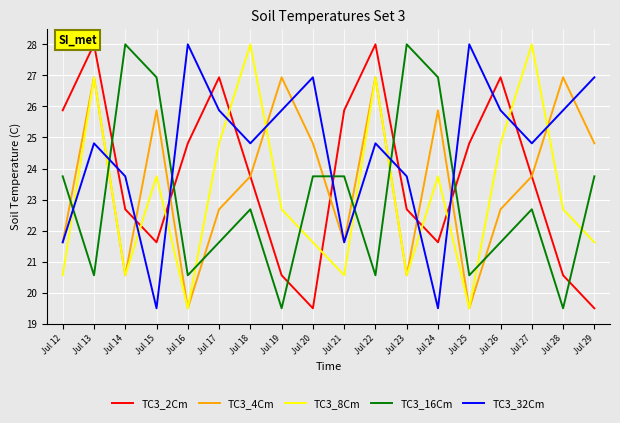

What is the sum of all TC3_4Cm values?

425.4